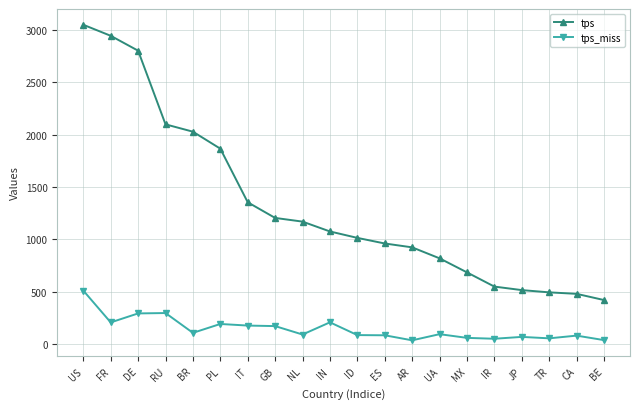

The tps series shows 1329.7 at AR. True or false?

False